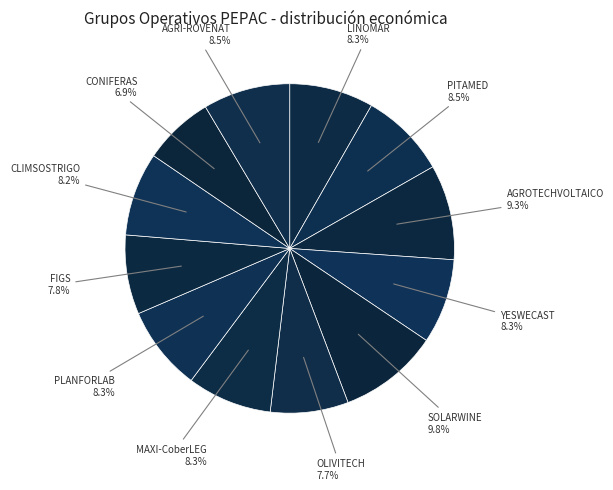

Which slice is the smallest?

CONIFERAS